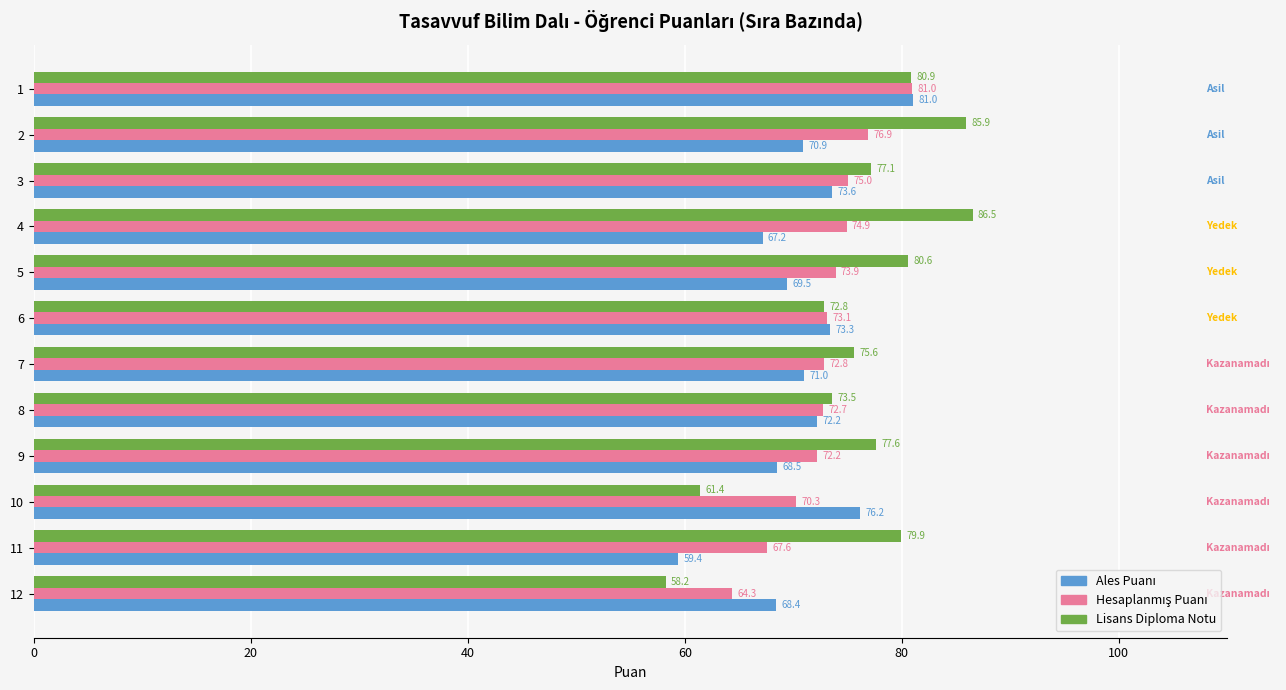

What is the difference between the highest and lowest values at 8?

1.3